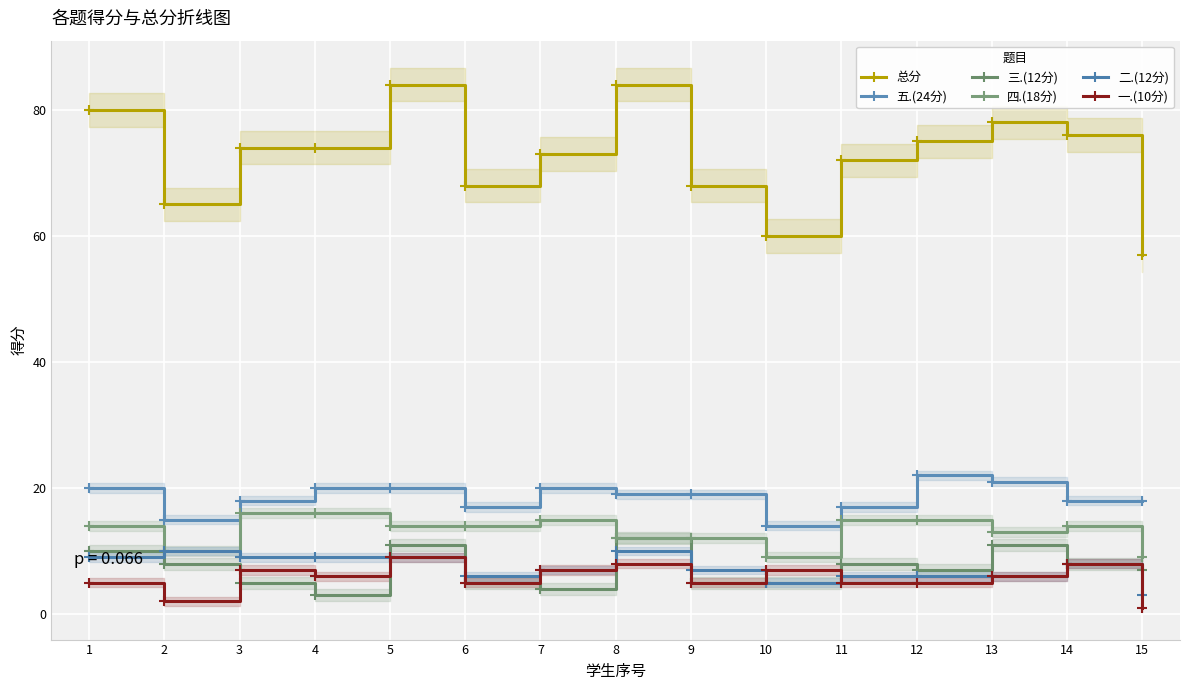

What is the difference between the maximum and minimum values in the 二.(12分) series?

7